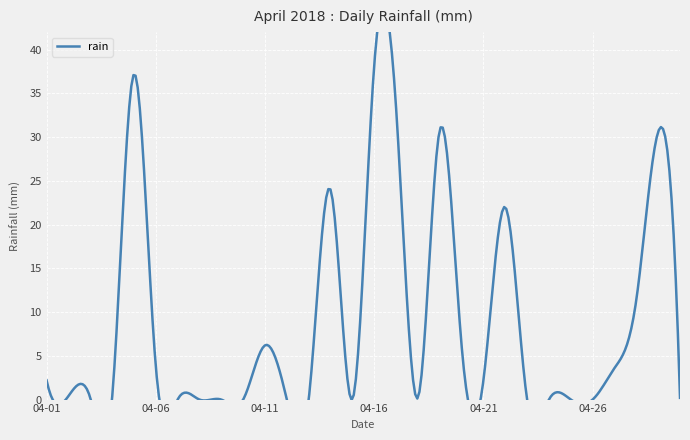

How many data points does each series have?

30